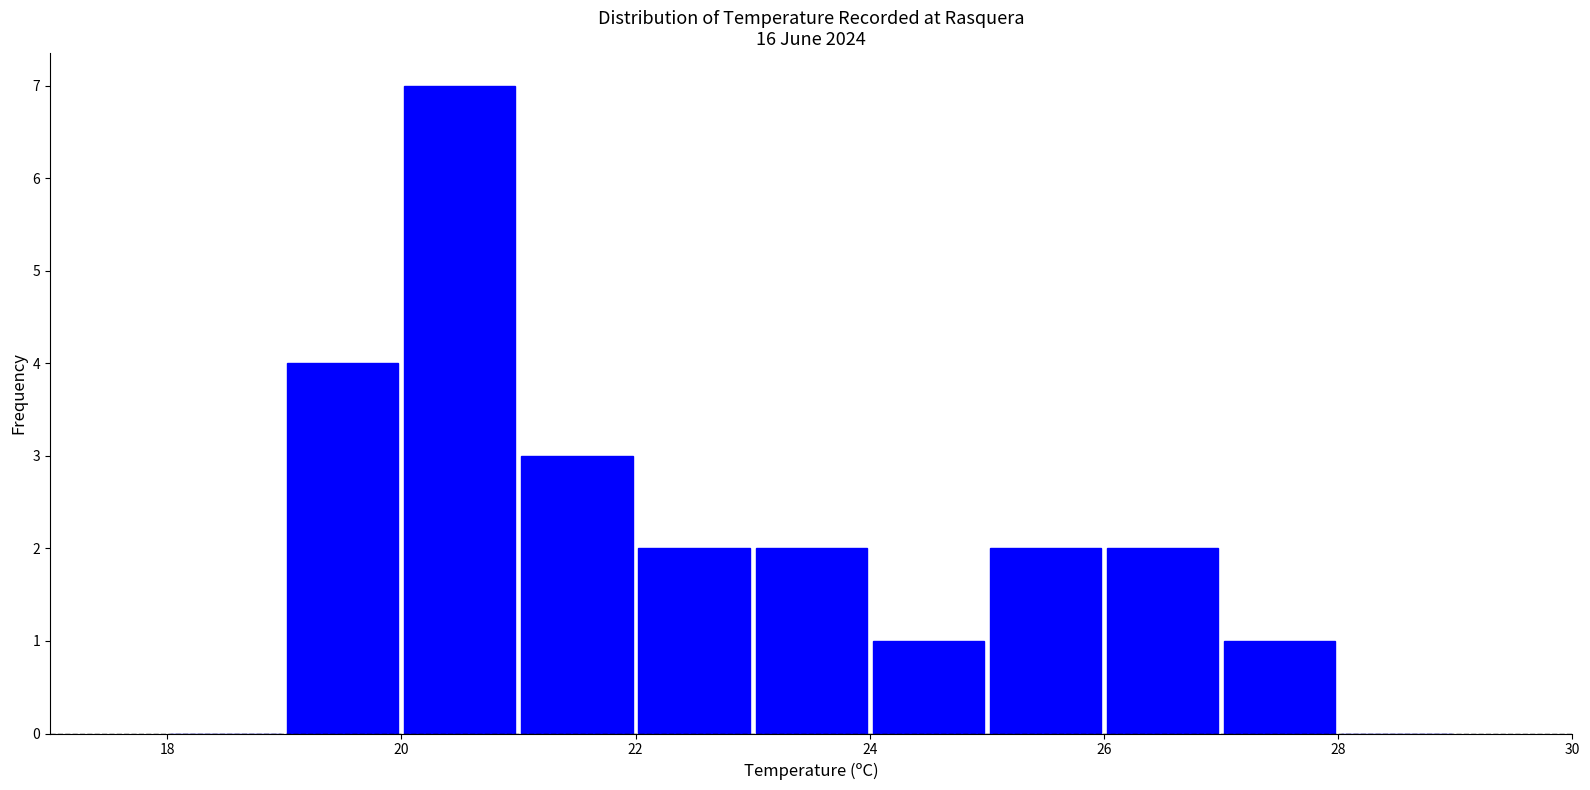

Reading left to right, list every bar in this chart as the range it spans on the x-axis followed by its height. The values are not printed on the chart, so give them approximately, as read against the axis.

18 to 19: 0
19 to 20: 4
20 to 21: 7
21 to 22: 3
22 to 23: 2
23 to 24: 2
24 to 25: 1
25 to 26: 2
26 to 27: 2
27 to 28: 1
28 to 29: 0